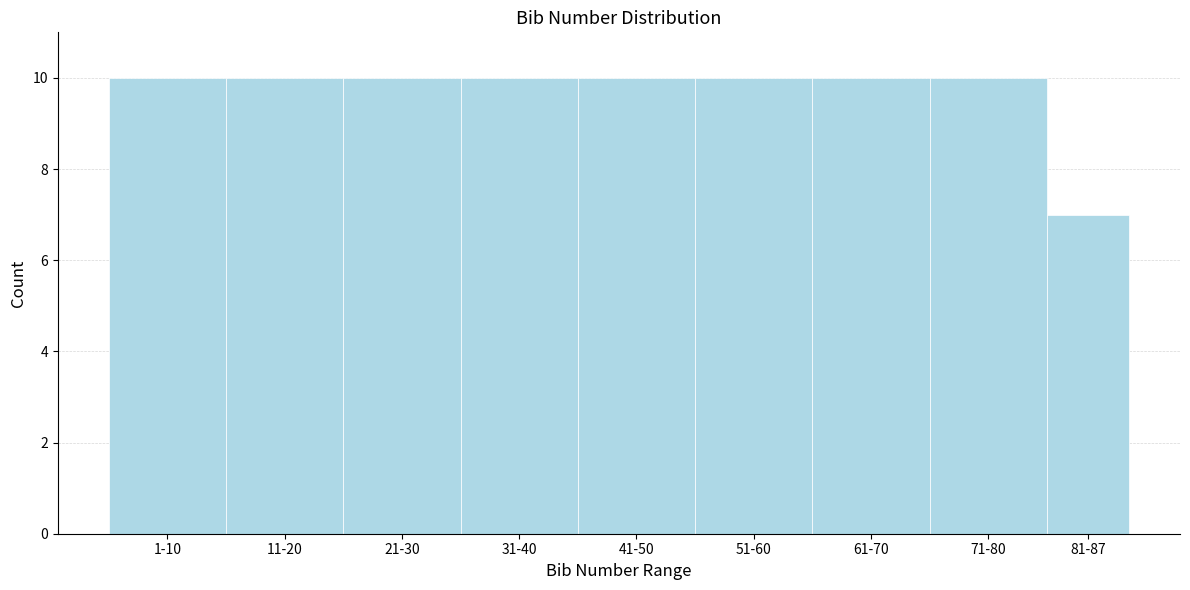

Reading right to left, extract all data points from this chart.

81-87=7	71-80=10	61-70=10	51-60=10	41-50=10	31-40=10	21-30=10	11-20=10	1-10=10